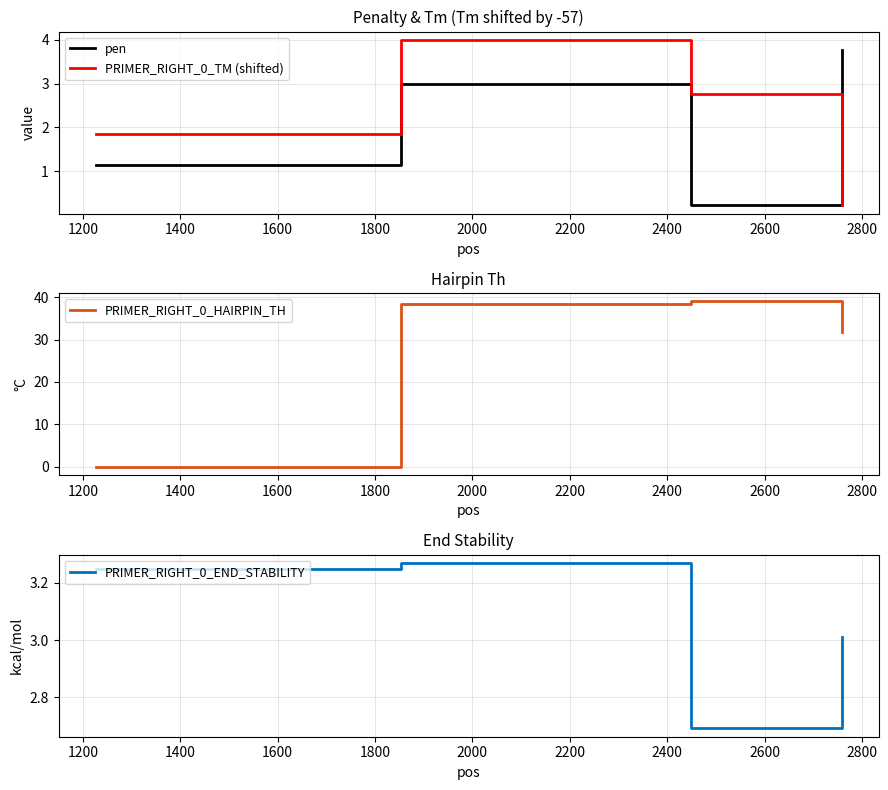

After their last crossing, which series has the higher values: PRIMER_RIGHT_0_TM (shifted) or pen?

pen